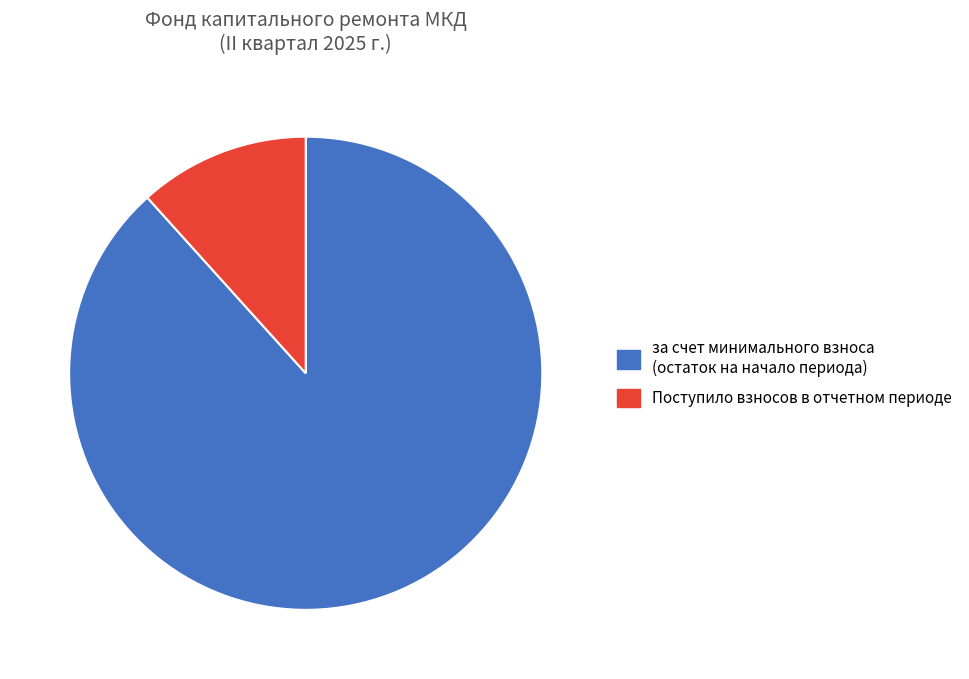

Is it true that за счет минимального взноса (остаток на начало периода) is 88% of the pie?

True